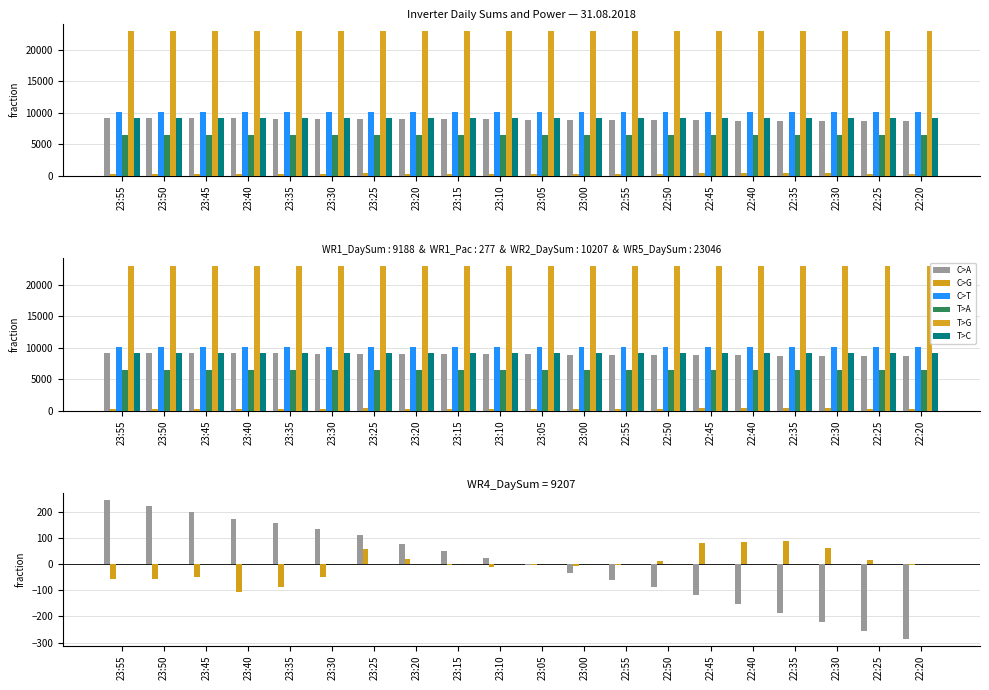

Which category has the lowest value across all series?

22:20